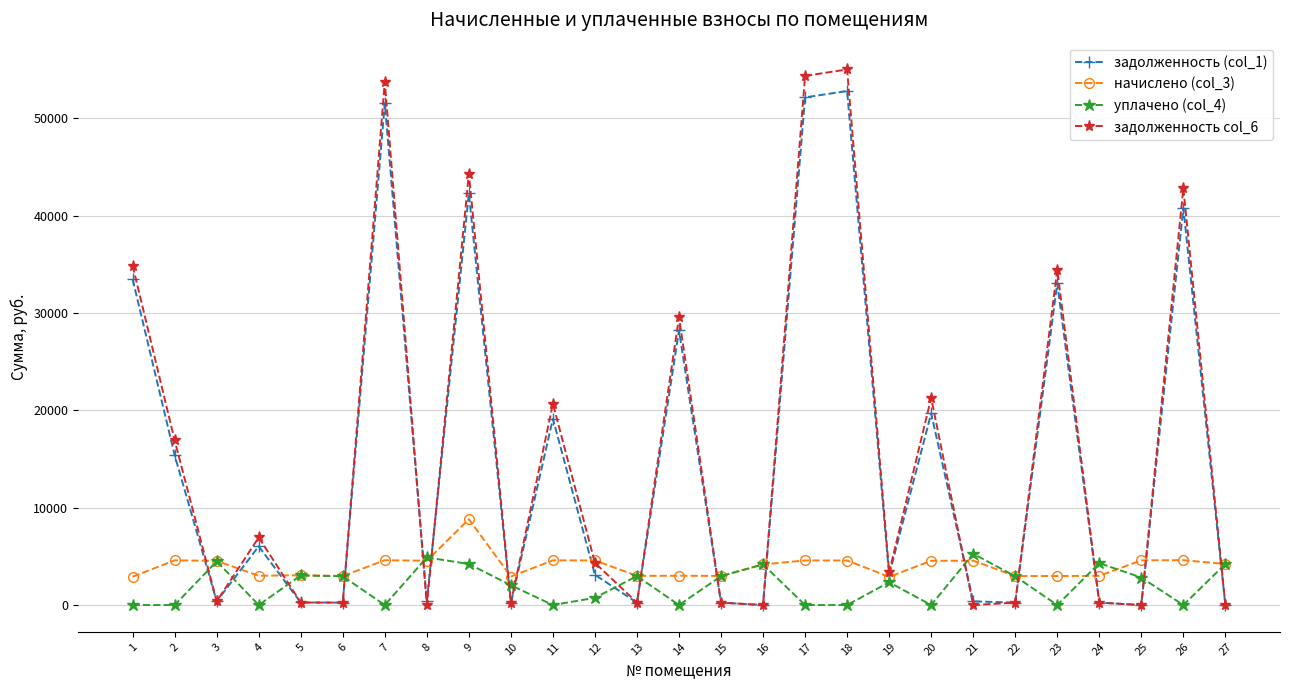

Which category has the highest value across all series?

18